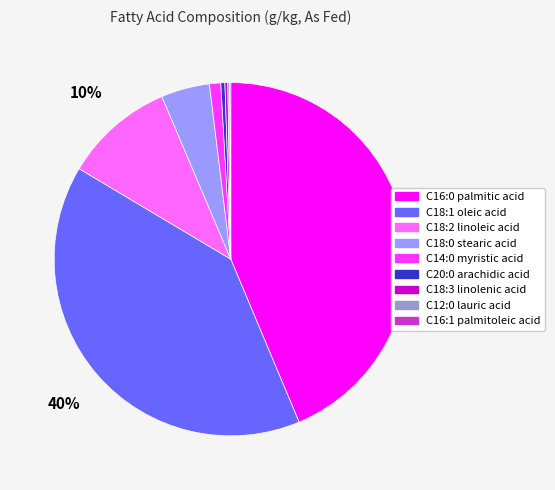

What percentage is the C14:0 myristic acid slice, to the nearest percent?

1%